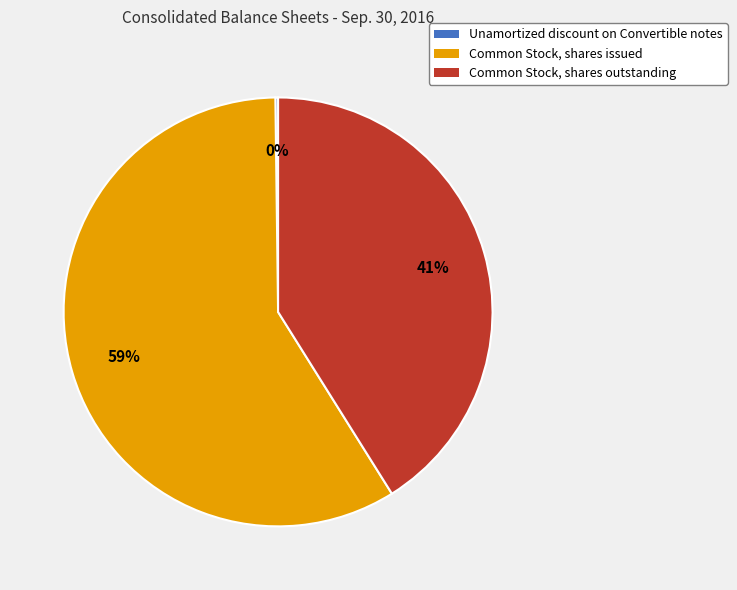

To the nearest percent, what is the average slice percentage?

33%